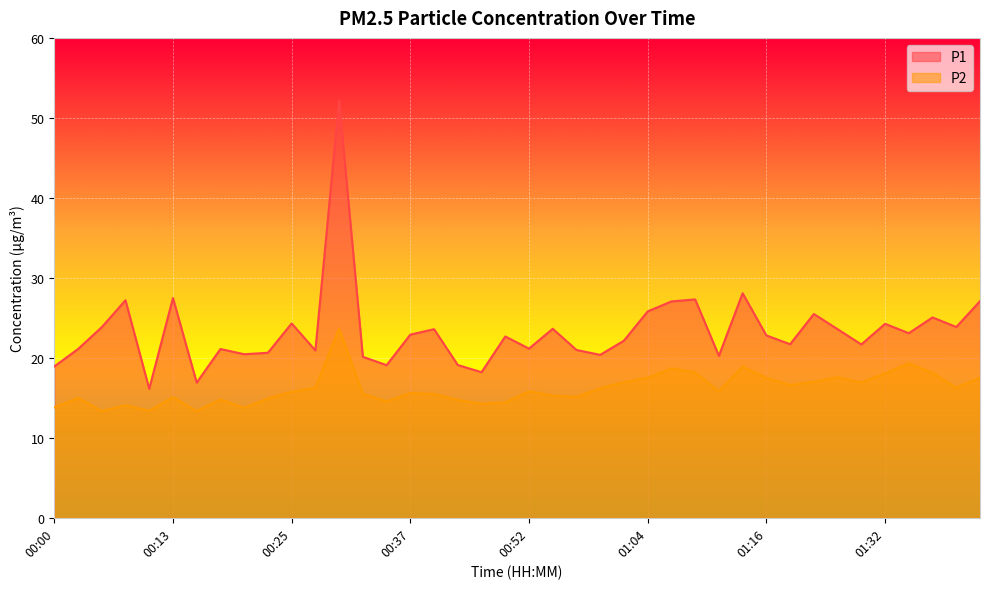

Which series has the largest range (max minus min)?

P1